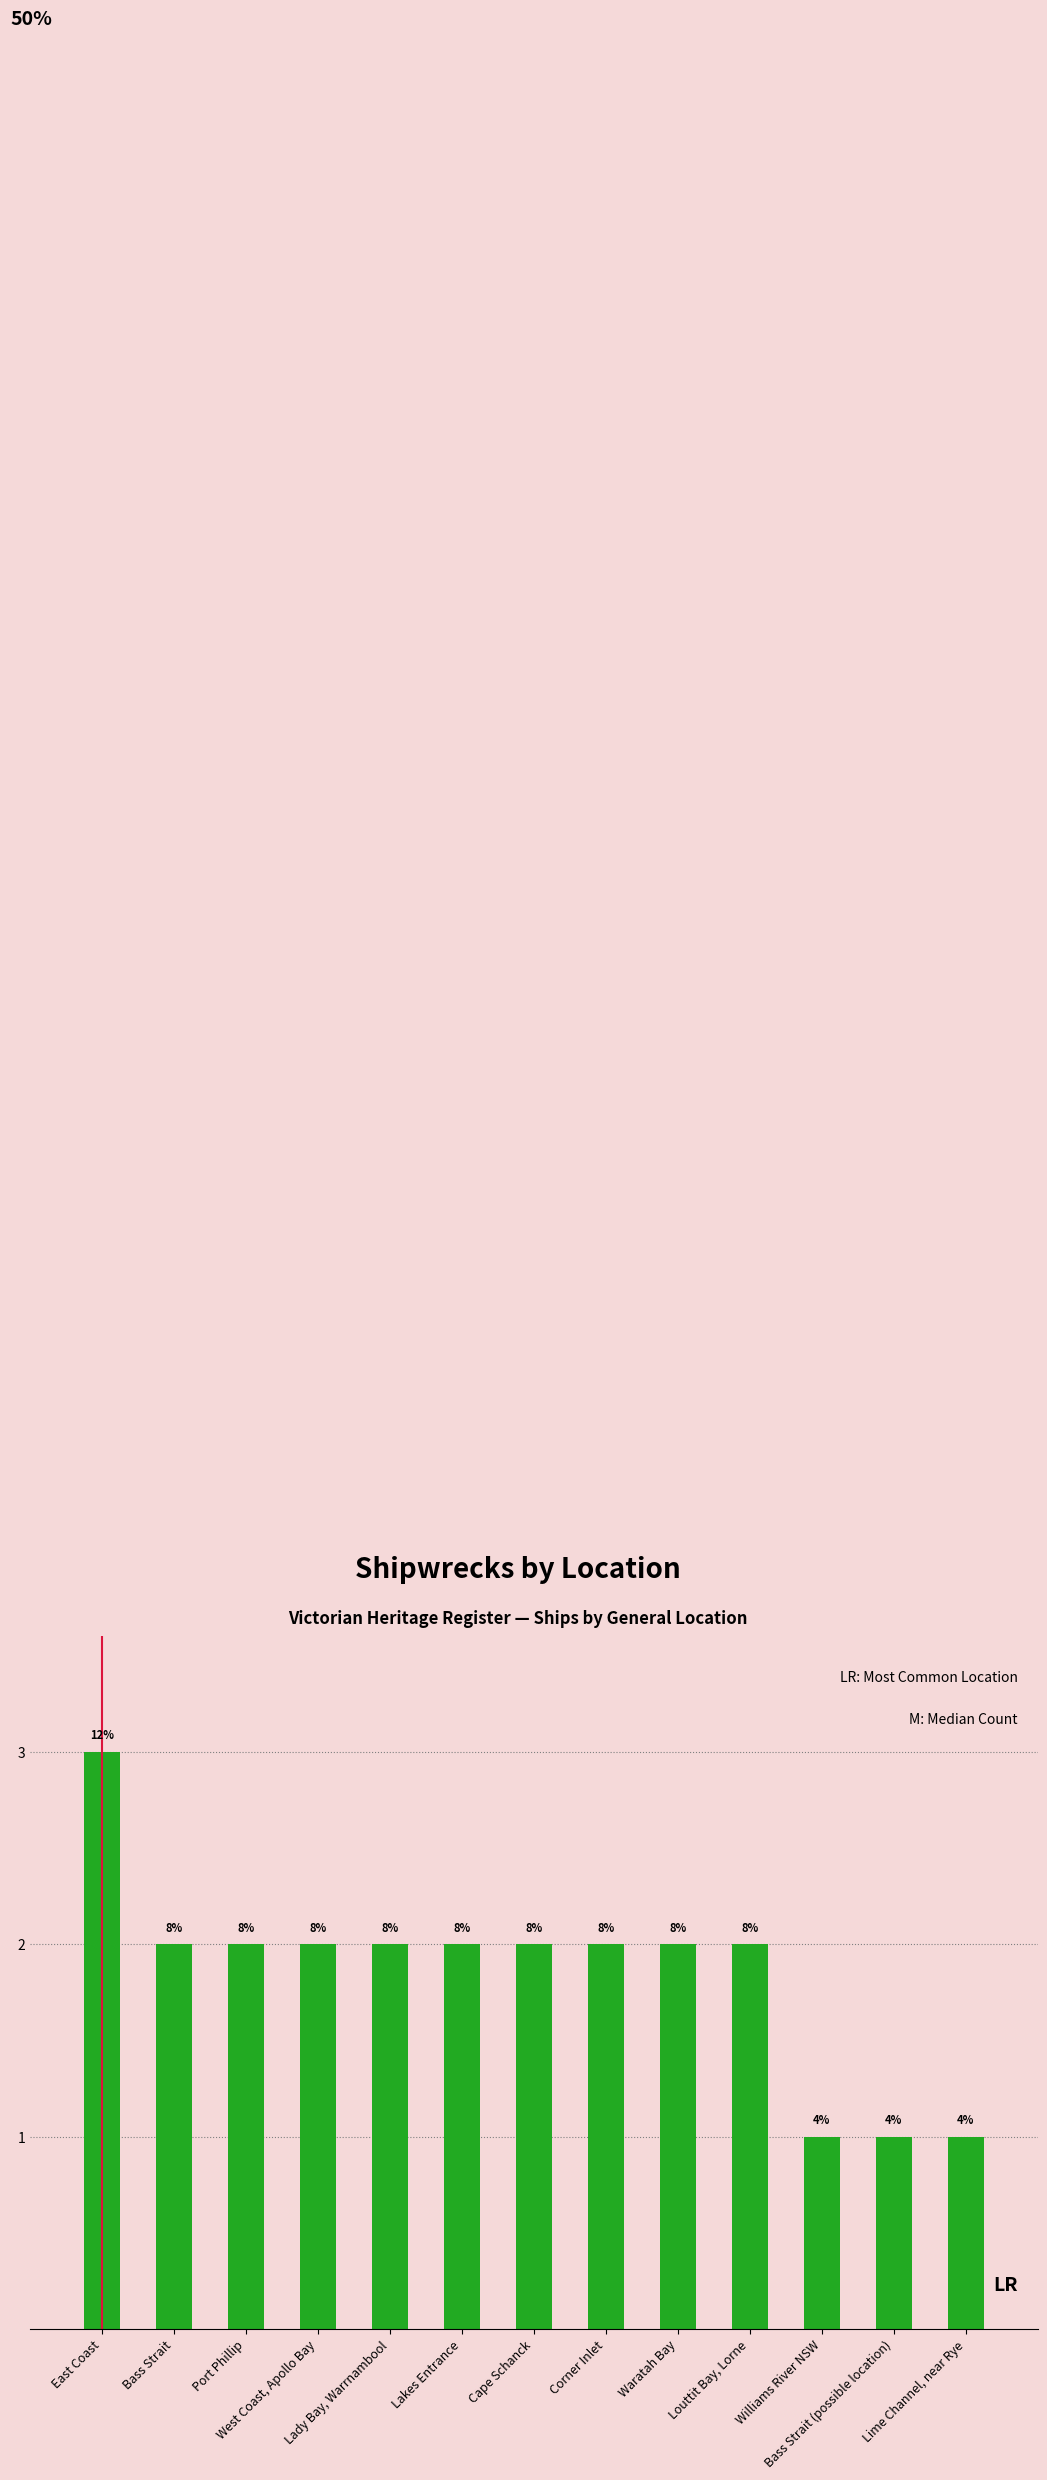

How many bars are there in total?

13